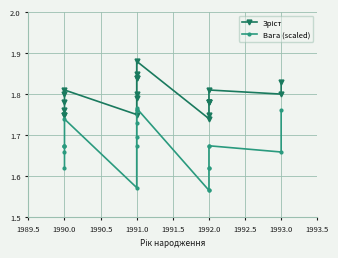

The Зріст series shows 1.8 at 1990.0. True or false?

True